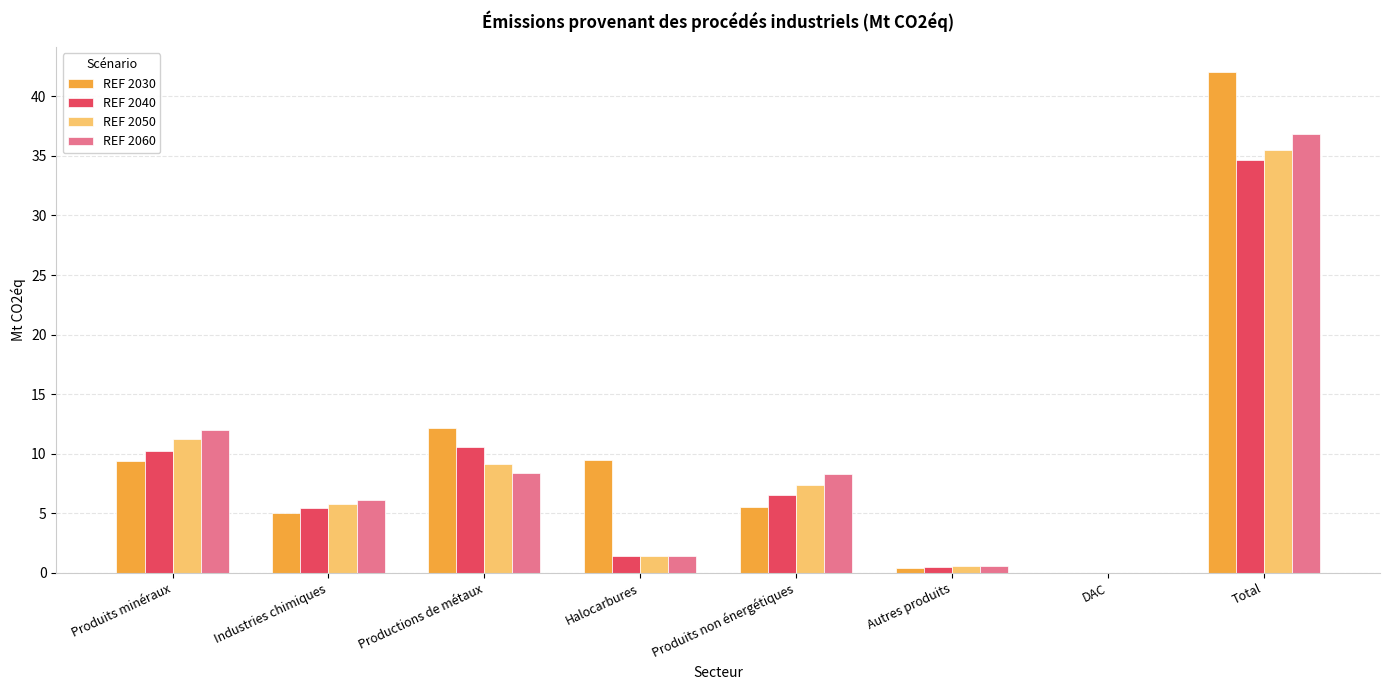

Is the value of REF 2030 at Autres produits greater than the value of REF 2040 at Total?

No